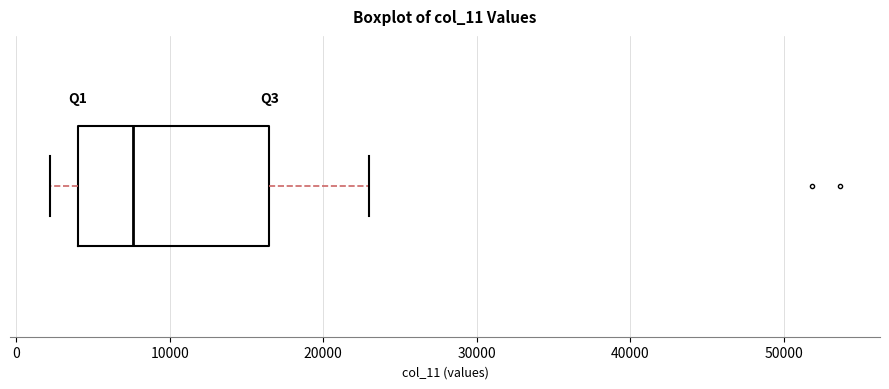

Read this box plot against the x-axis: the position of the median line, the range covered by the box, and the ends of both whiskers. The values are not printed on the chart, so give them approximately, as read against the axis.

median 8000, box 4000 to 16000, whiskers 2000 to 23000